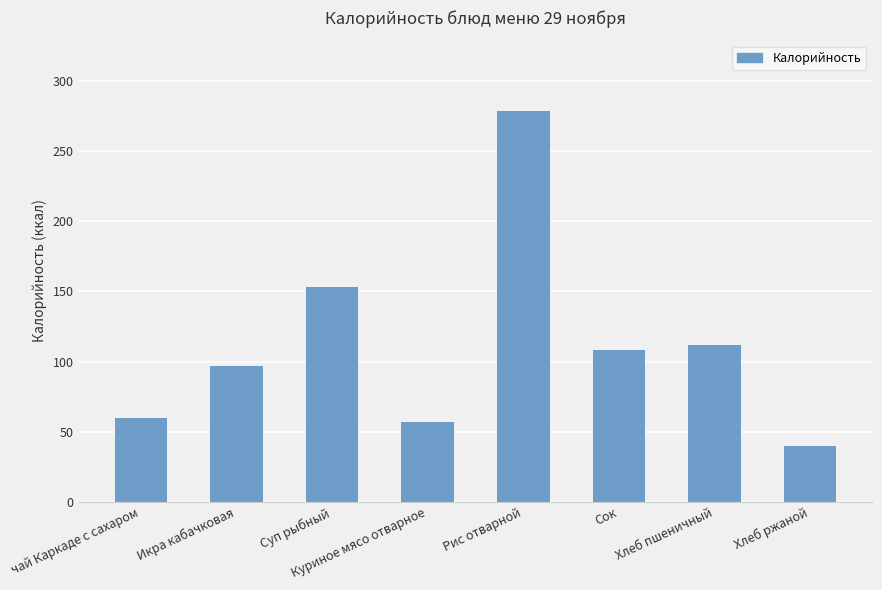

What position from the right is Сок?

3